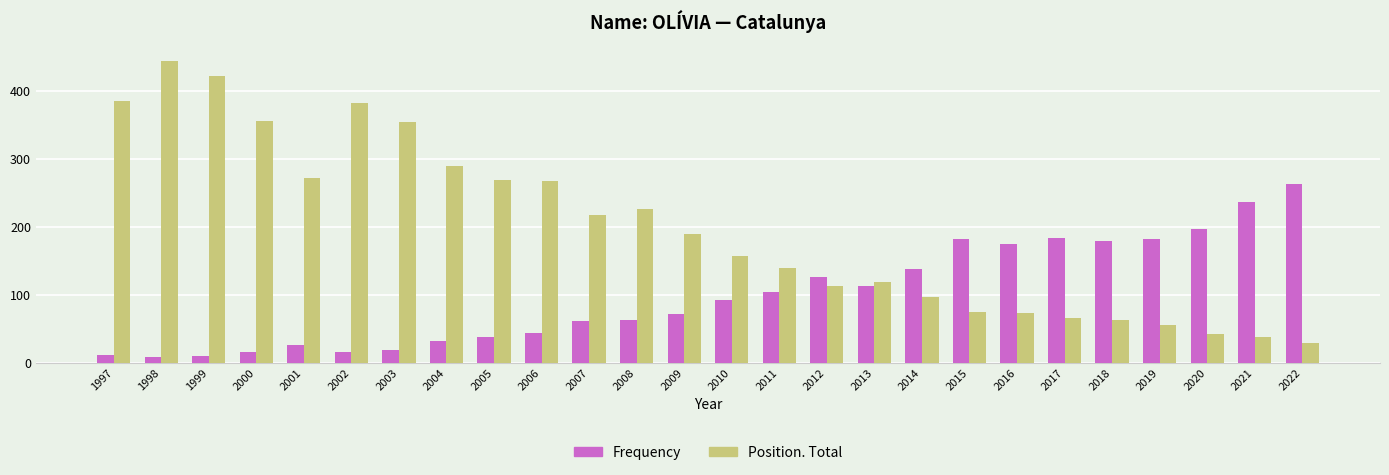

List the series in order of their overall mean, lowest first.

Frequency, Position. Total